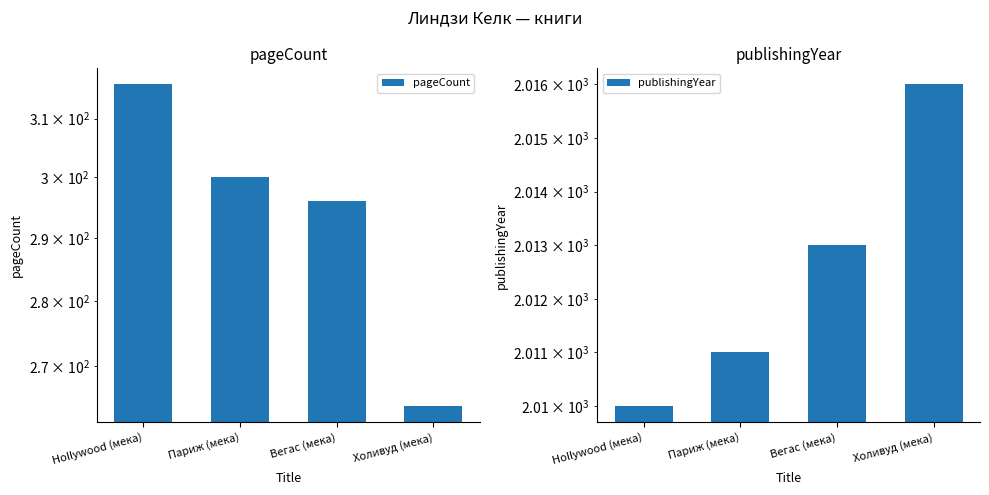

List the labels in order of pageCount value, largest first.

Hollywood (мека), Париж (мека), Вегас (мека), Холивуд (мека)